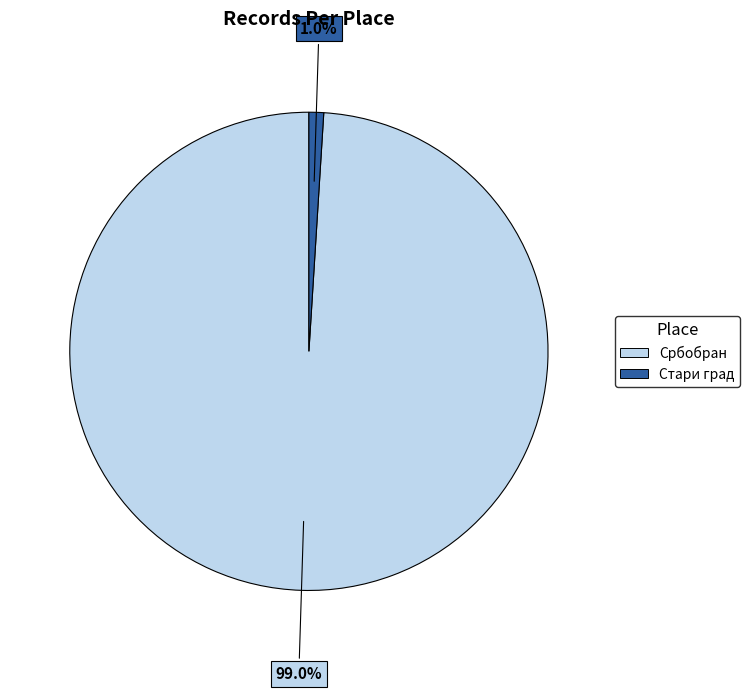

How many slices are in this pie chart?

2